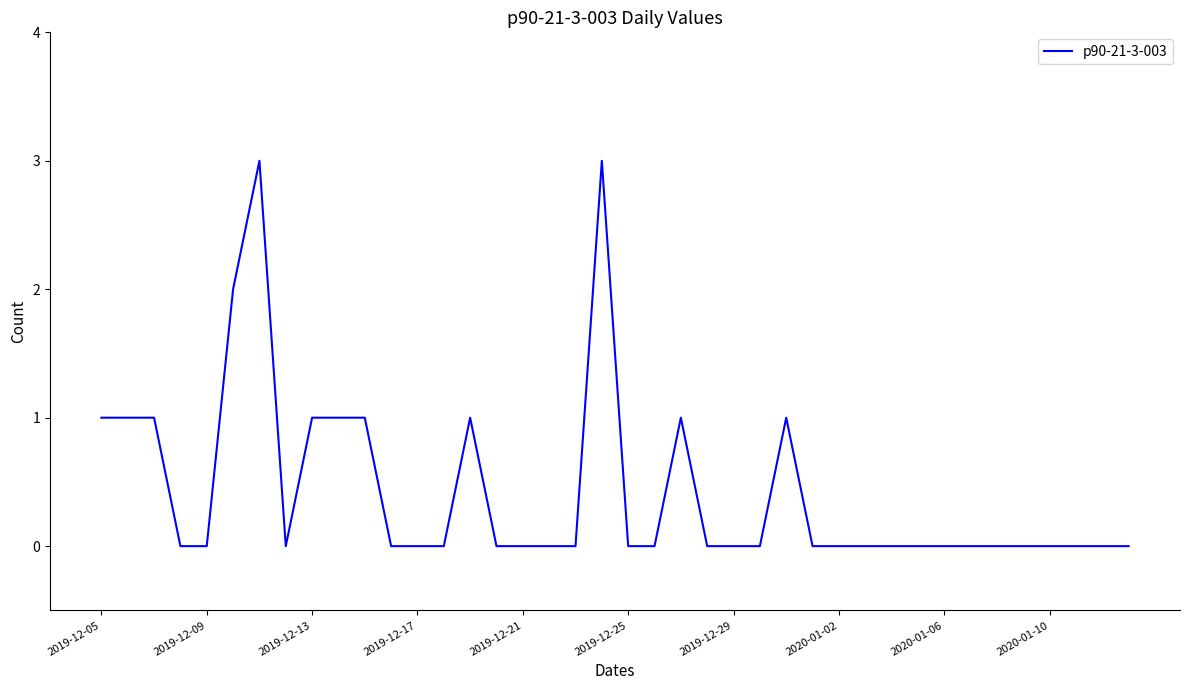

What is the greatest value displayed?

3